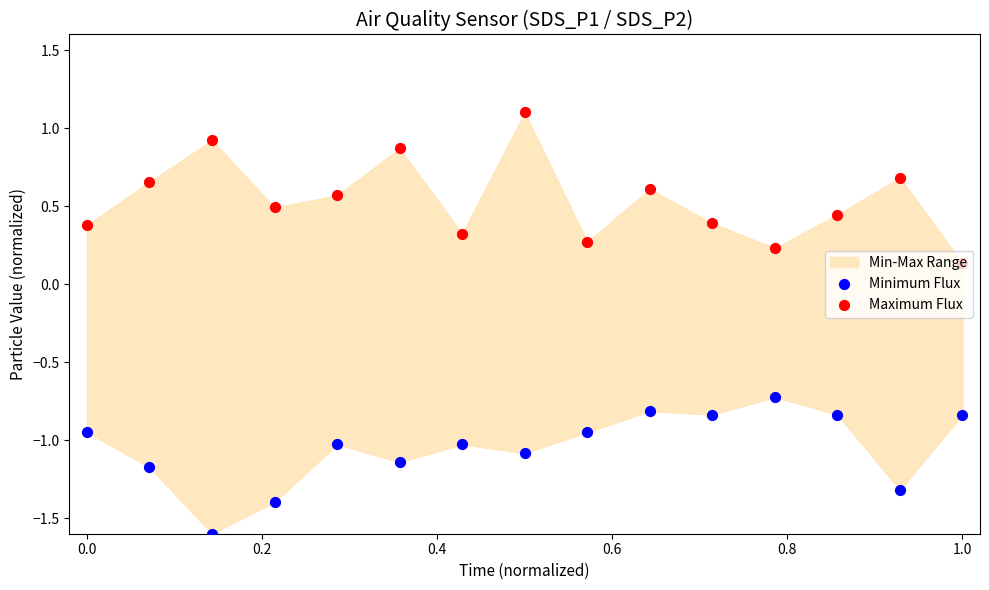

Which series has the largest total across all categories?

Maximum Flux